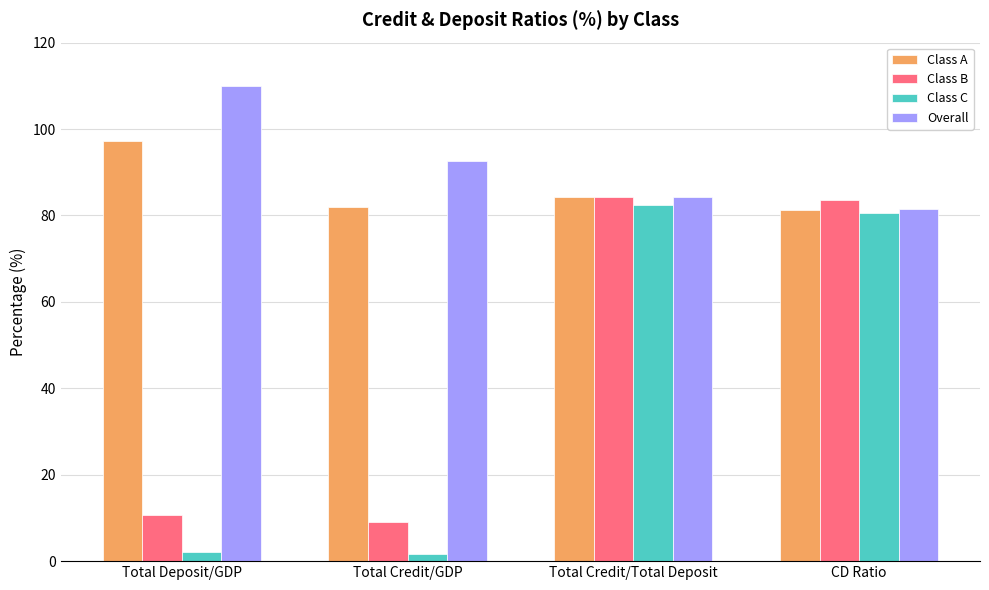

What value does the Class C series have at Total Credit/GDP?

1.7